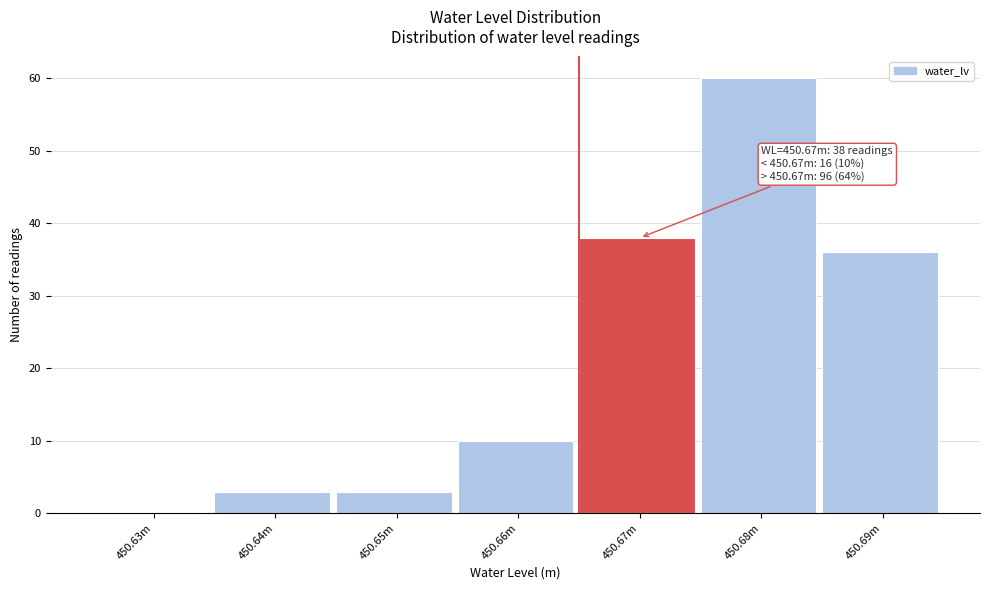

Reading left to right, list all the values displayed in this chart.

450.63m=0	450.64m=3	450.65m=3	450.66m=10	450.67m=38	450.68m=60	450.69m=36